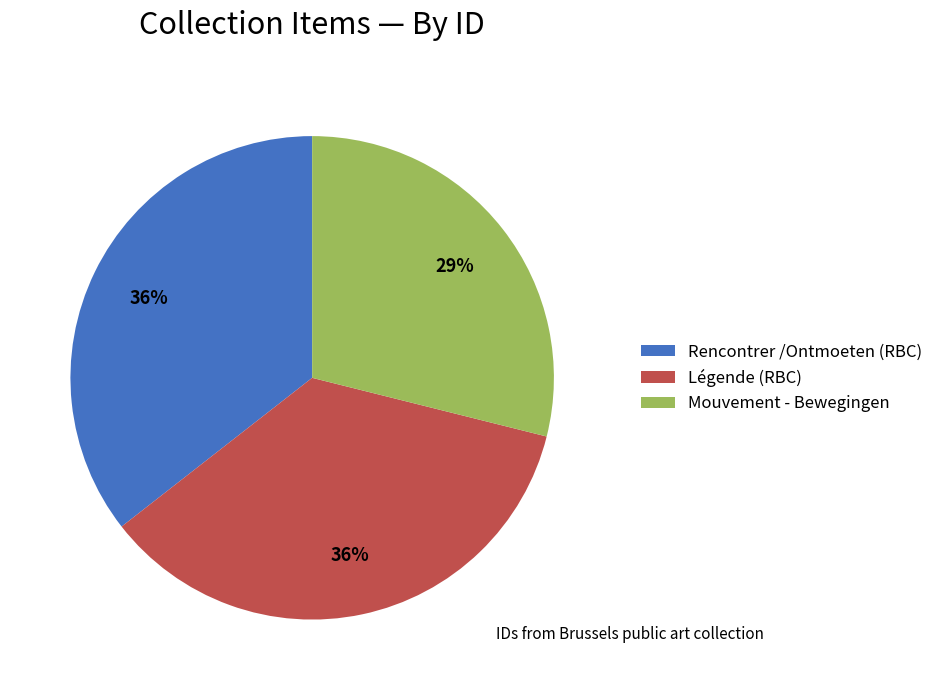

What percentage is the Légende (RBC) slice, to the nearest percent?

36%